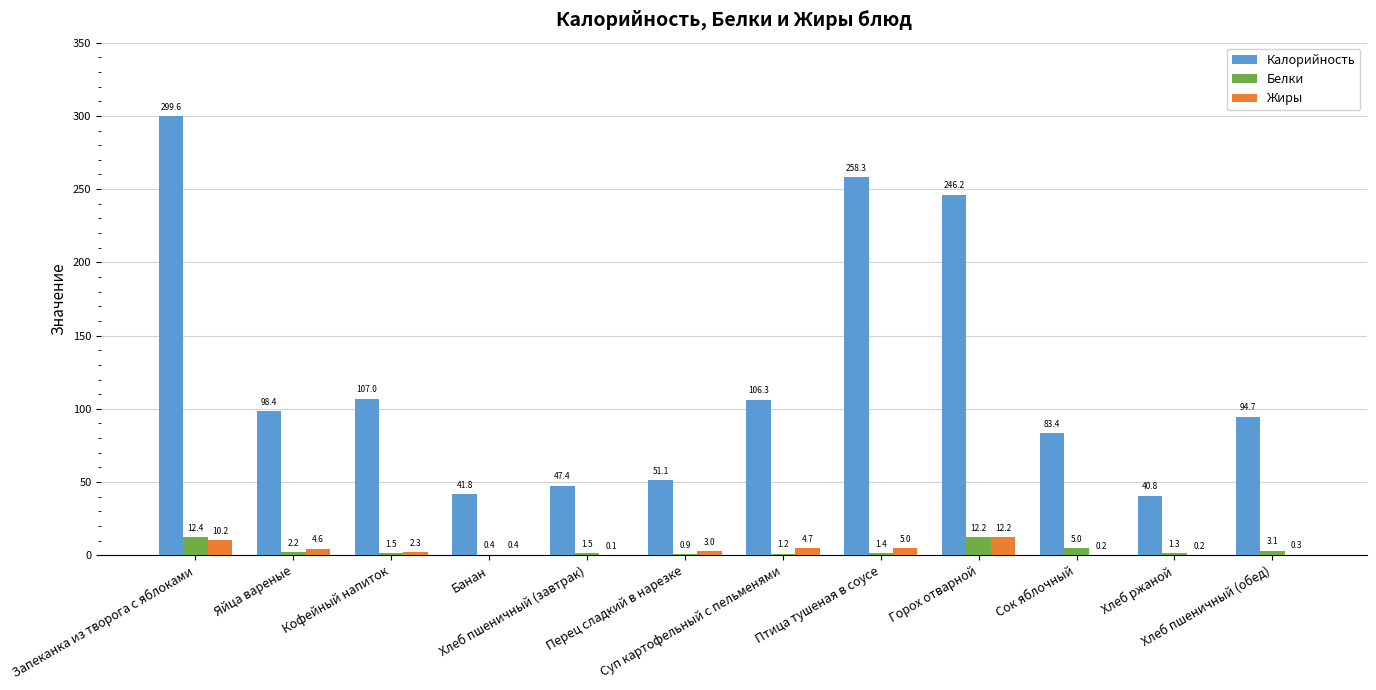

Between Банан and Сок яблочный, which series saw the biggest shift?

Калорийность